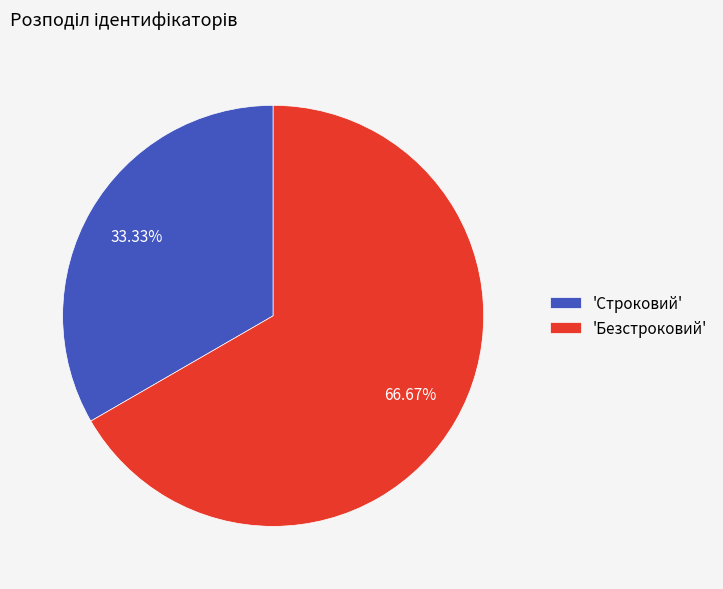

Is there any slice that represents more than half of the pie?

Yes